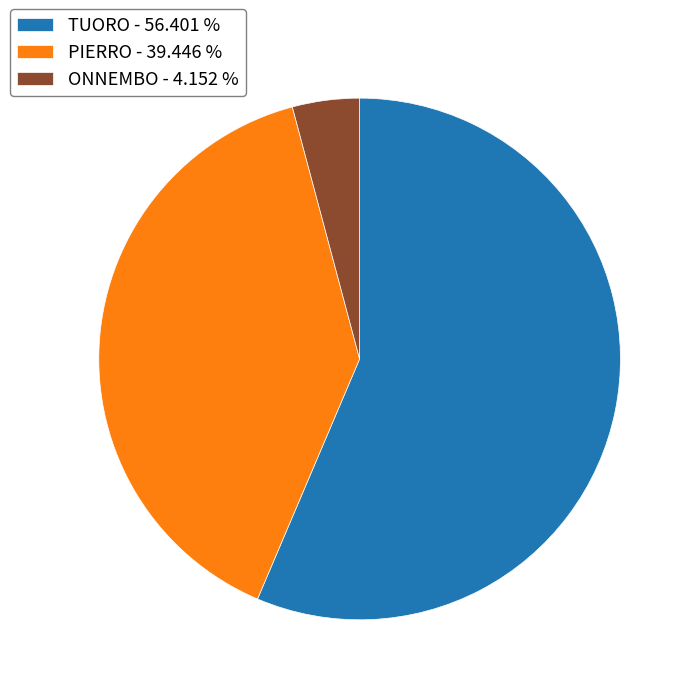

Between PIERRO and TUORO, which is larger?

TUORO